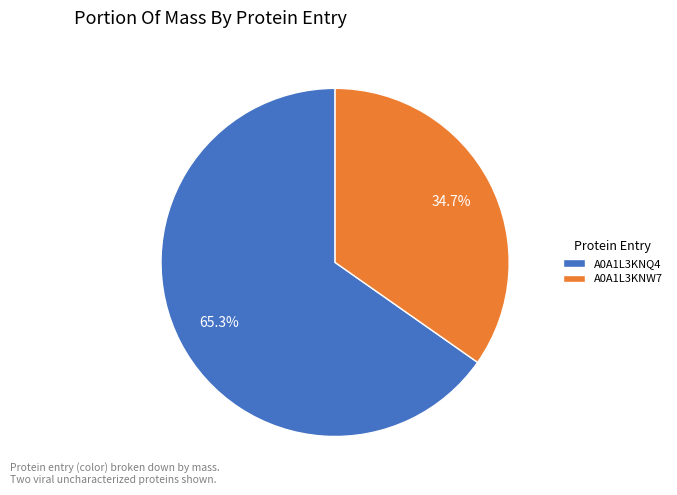

Does any single category account for the majority?

Yes